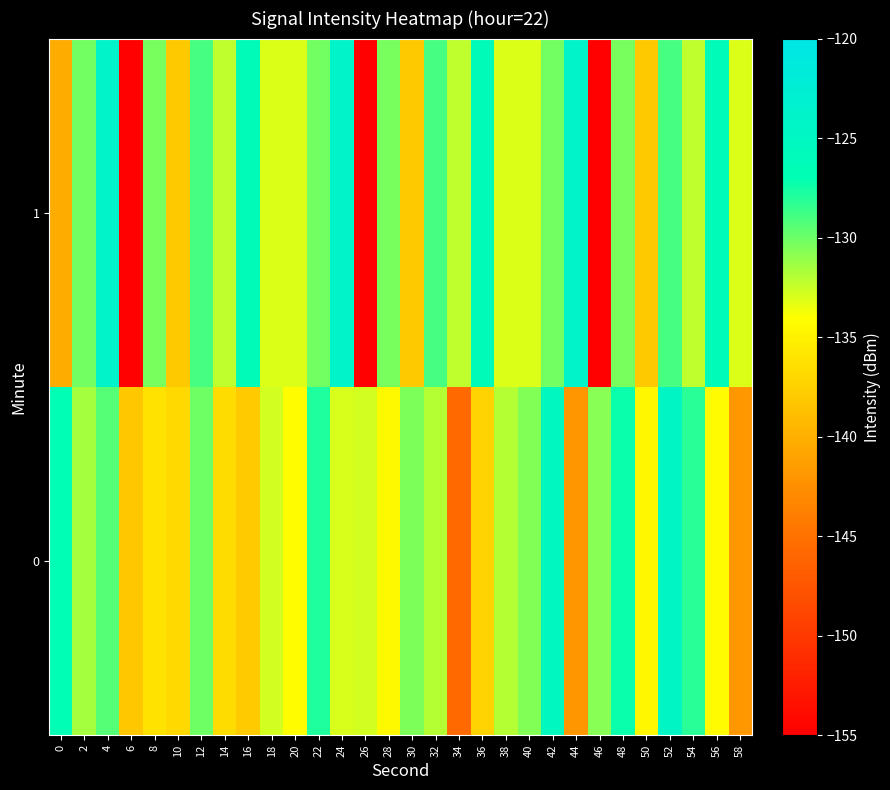

What is the spread (max minus min) of values at 30?

7.6